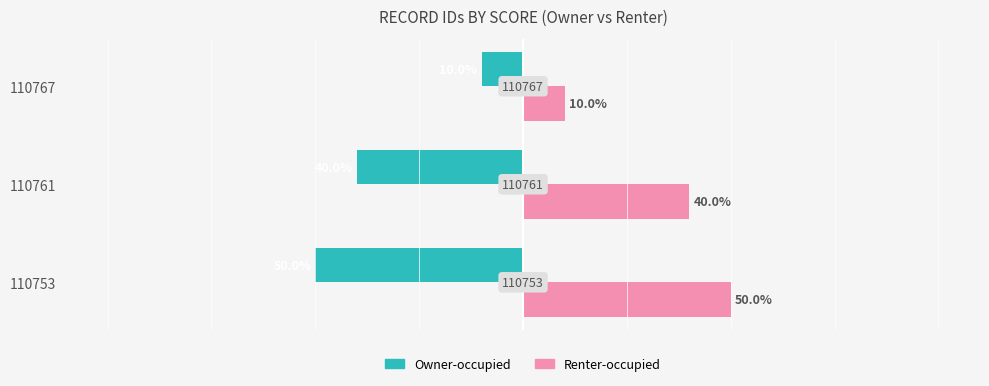

List the series in order of their overall mean, highest first.

Renter-occupied, Owner-occupied